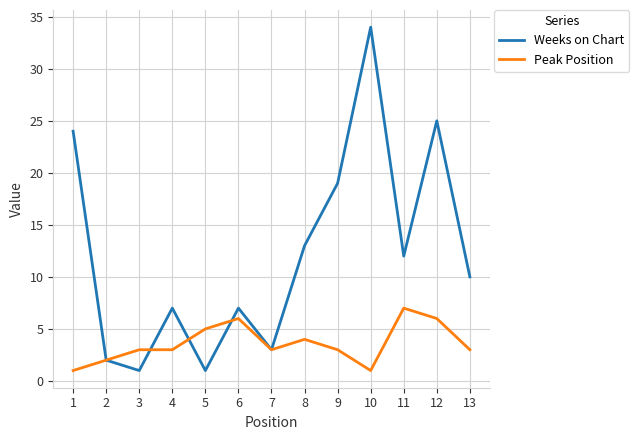

Reading left to right, list all the values displayed in this chart.

Weeks on Chart: 24	2	1	7	1	7	3	13	19	34	12	25	10
Peak Position: 1	2	3	3	5	6	3	4	3	1	7	6	3